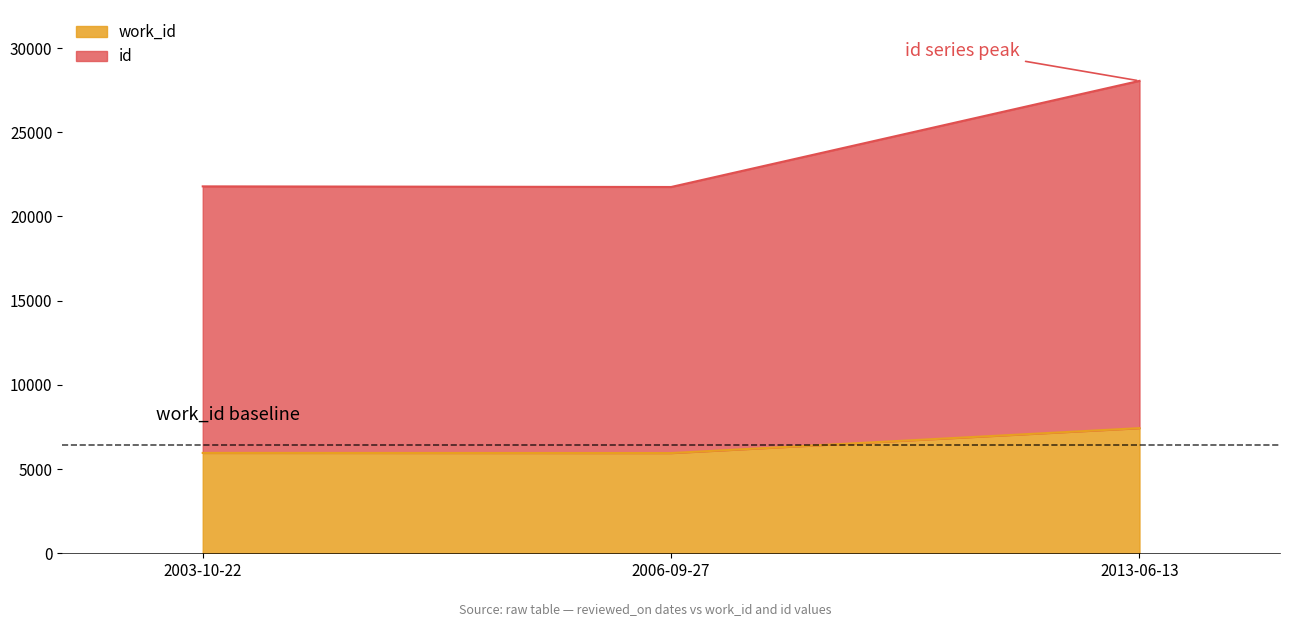

At which label does id first exceed 21789?

2013-06-13